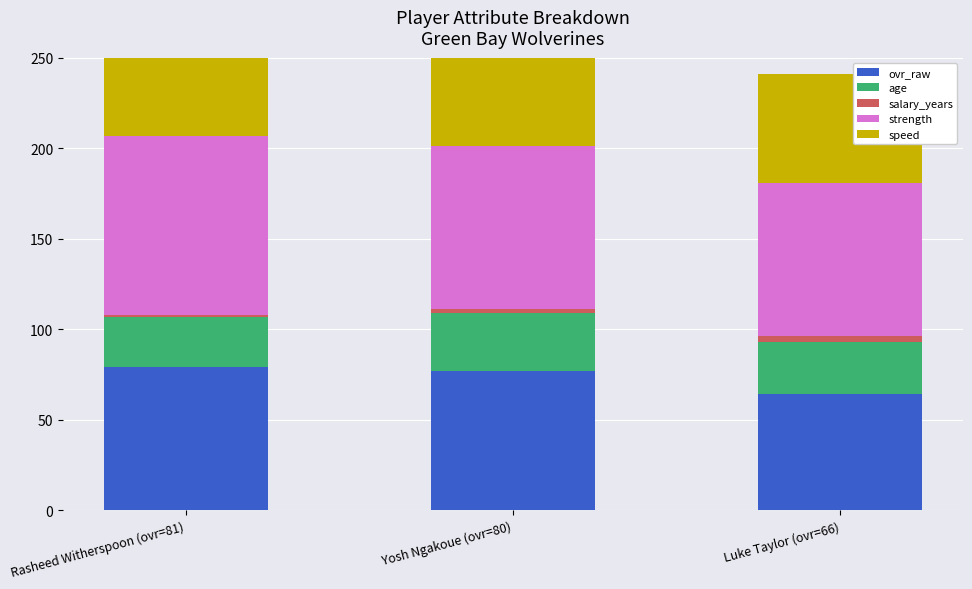

What is the total value across all series at Yosh Ngakoue (ovr=80)?

280